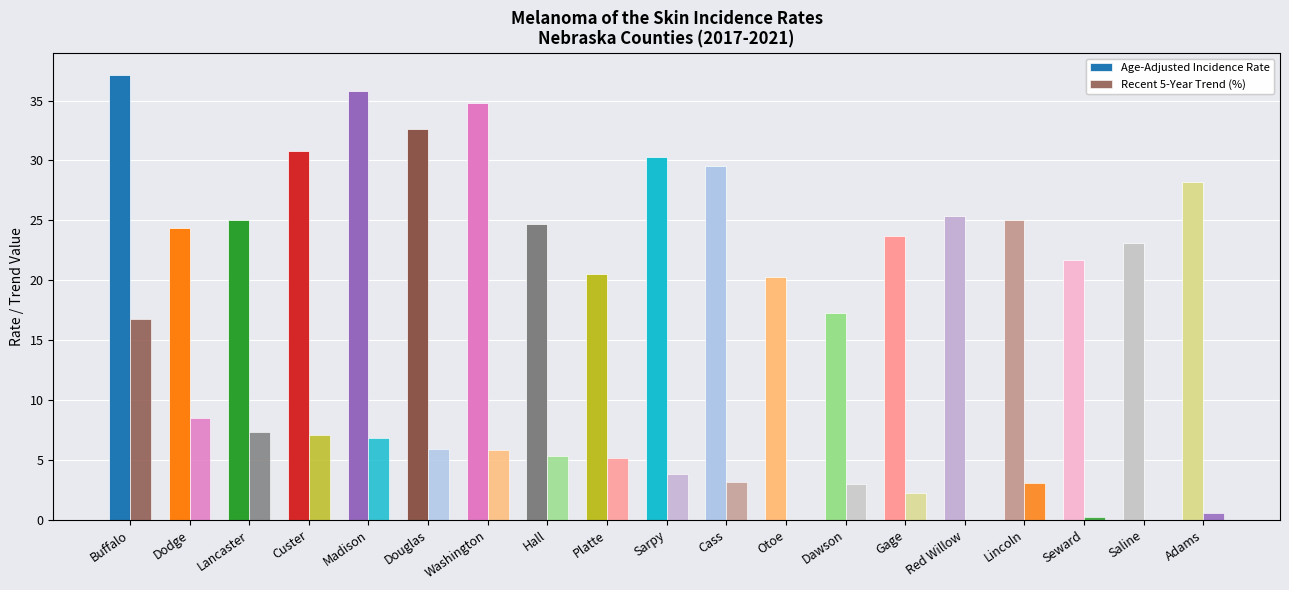

The value of Recent 5-Year Trend (%) at Lincoln is 5.0. True or false?

False